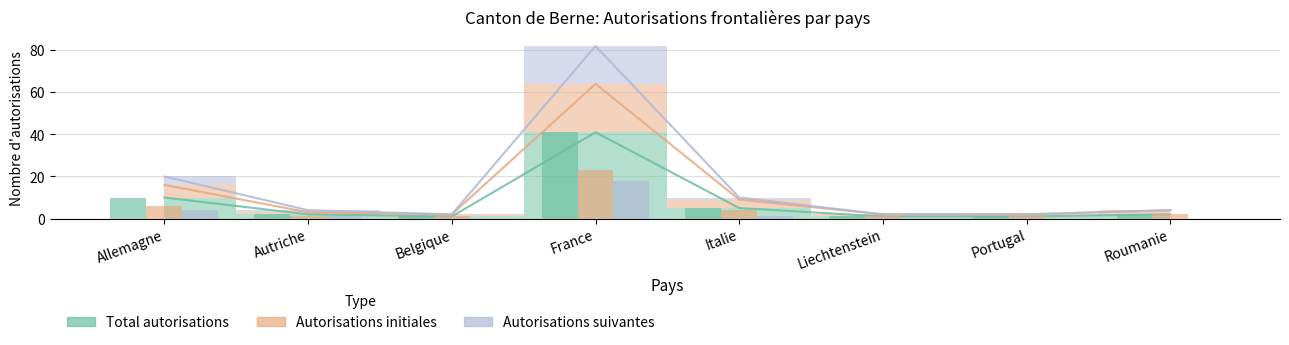

What is the label of the 1st bar from the right?

Roumanie